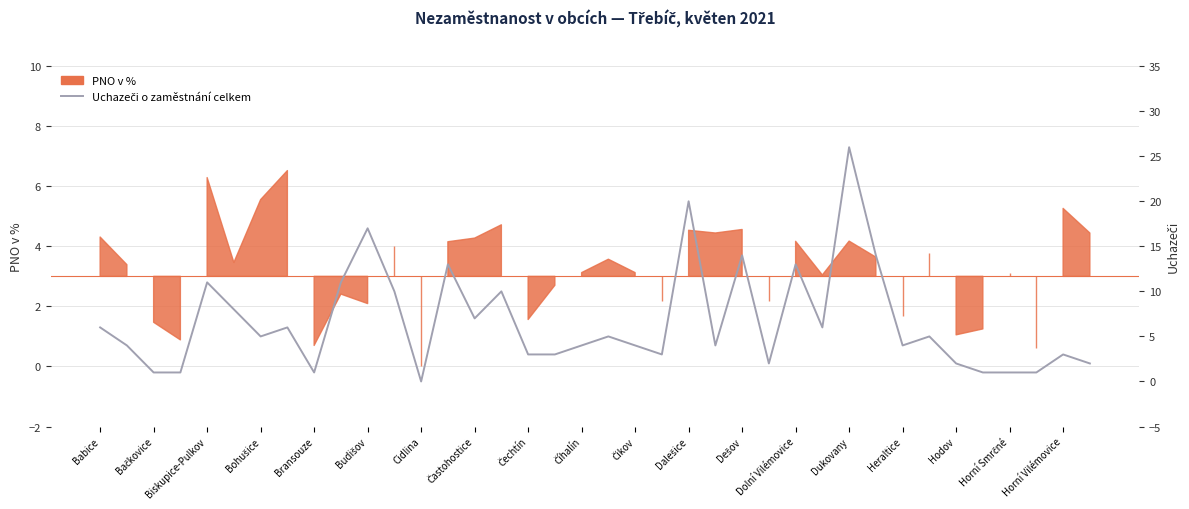

Between 25 and Bohušice, which is larger?

25